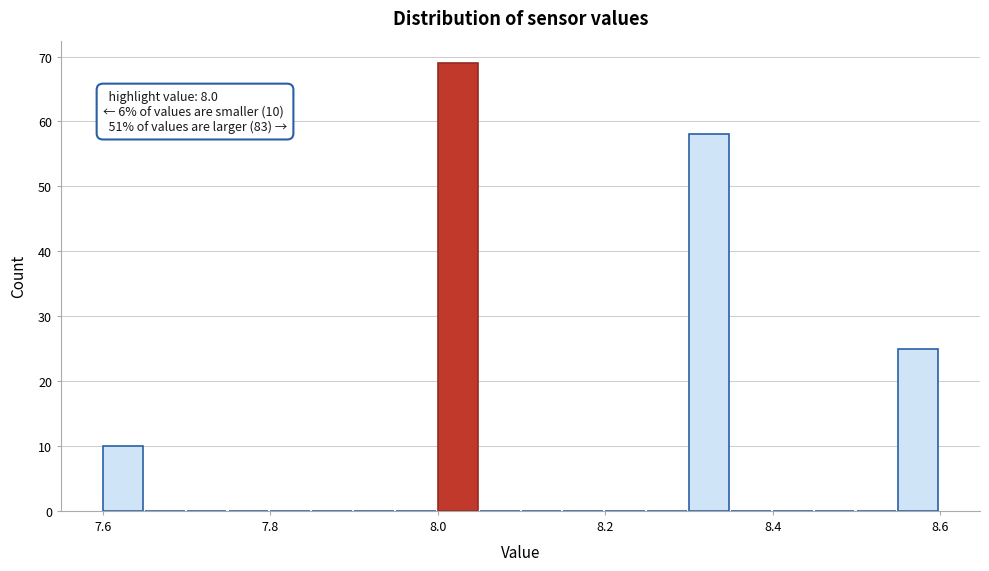

Read against the x-axis, roughly where is the centre of the tallest bar?

8.02